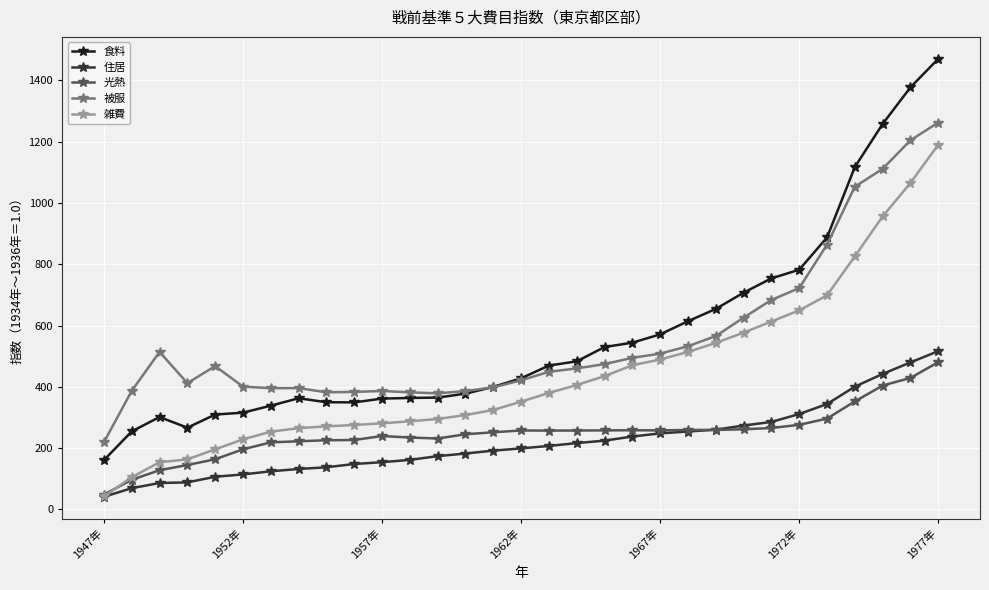

True or false: 食料 has more than 0 interior local peaks.

True